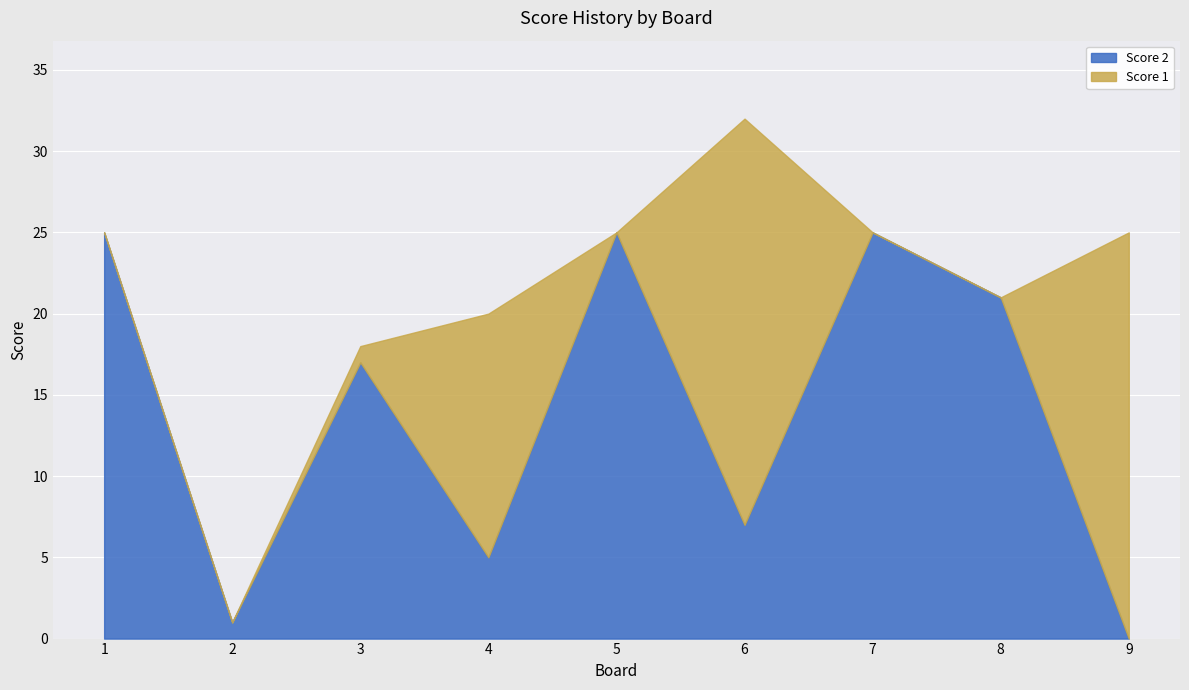

In Score 2, how many points are lower than both neighbors (excluding endpoints)?

3